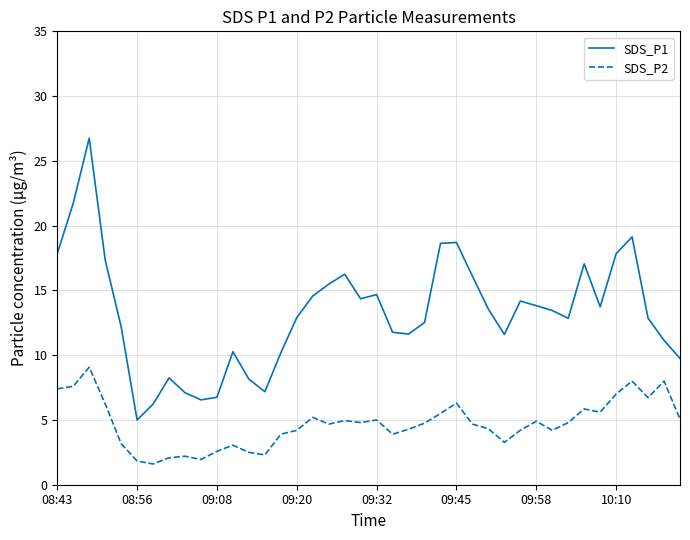

Which series has the largest total across all categories?

SDS_P1